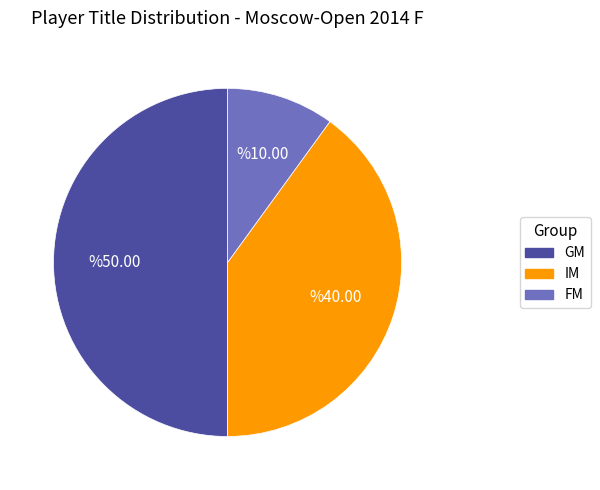

Is it true that IM is 34% of the pie?

False